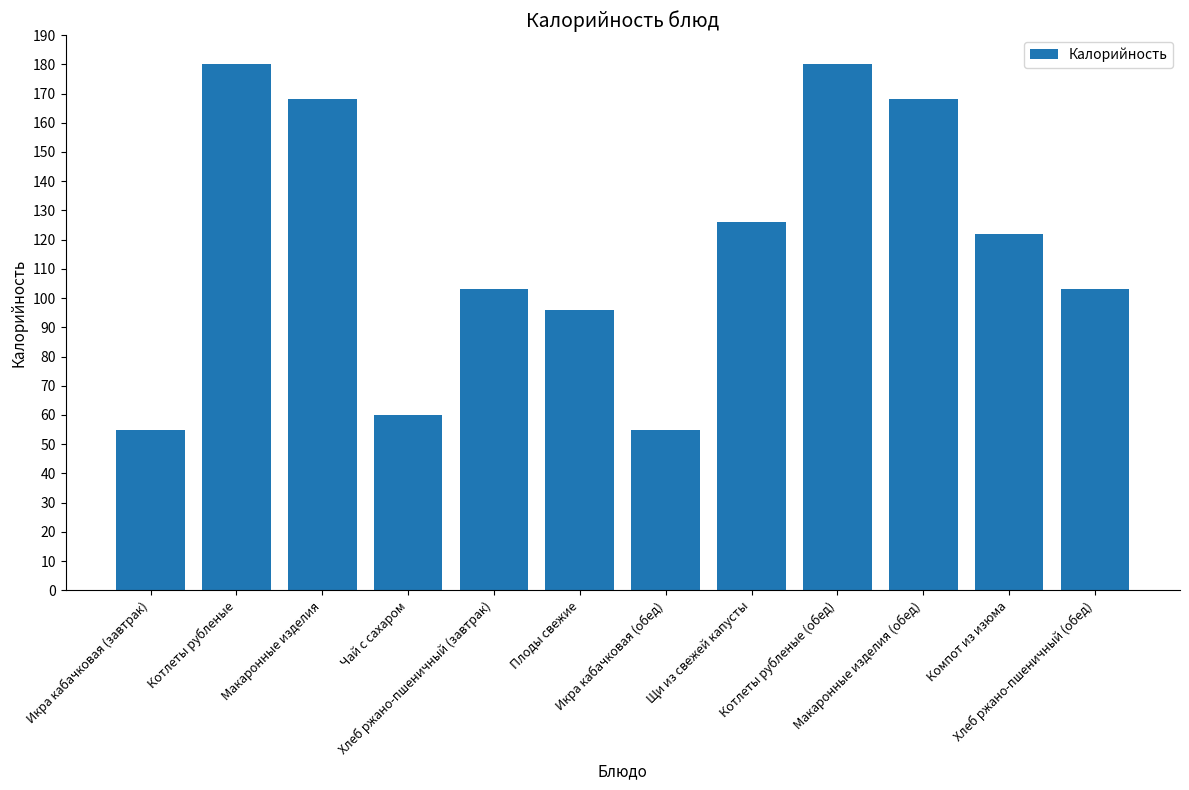

Are the bars grouped side by side (vs. stacked)?

No